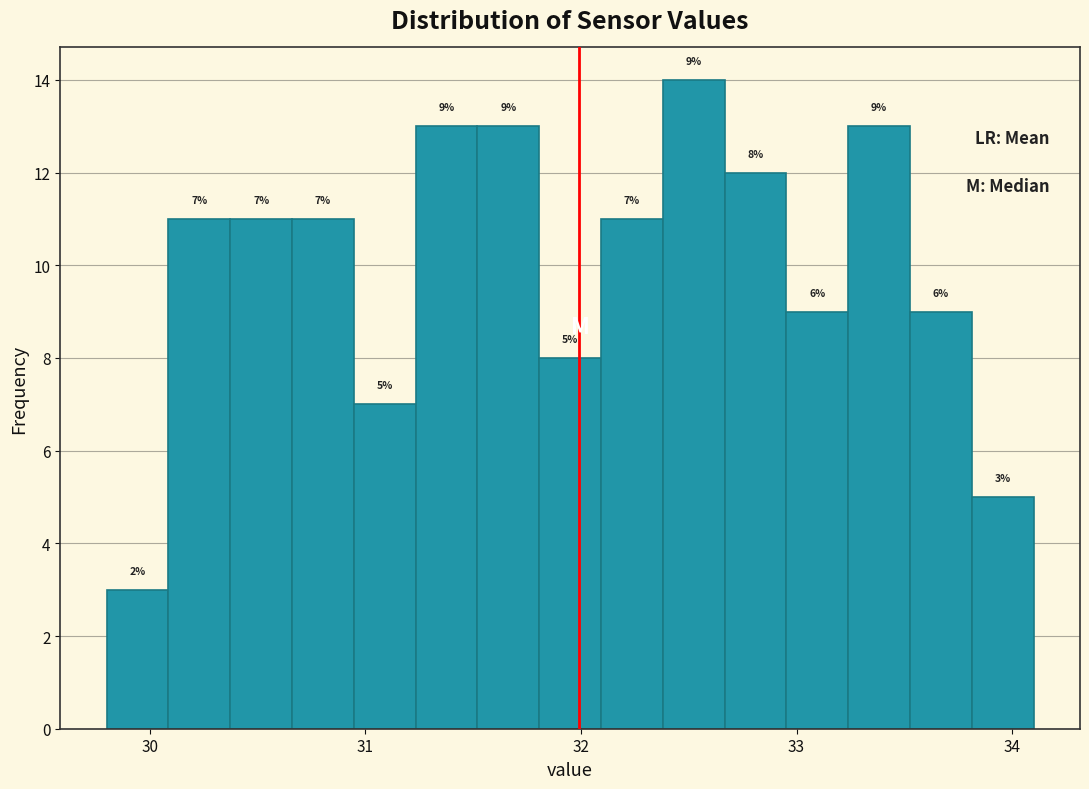

Read against the x-axis, roughly where is the centre of the tallest bar?

32.5